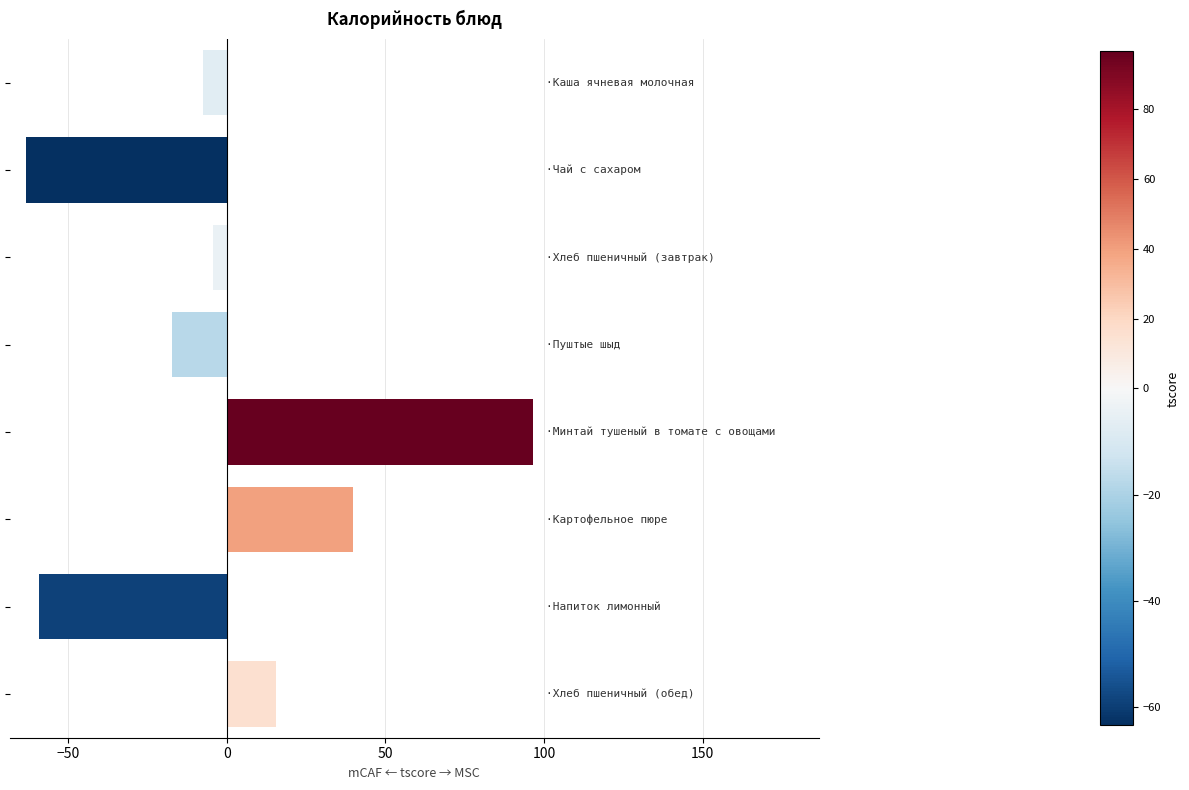

What is the value of the 4th bar from the top?

-17.4